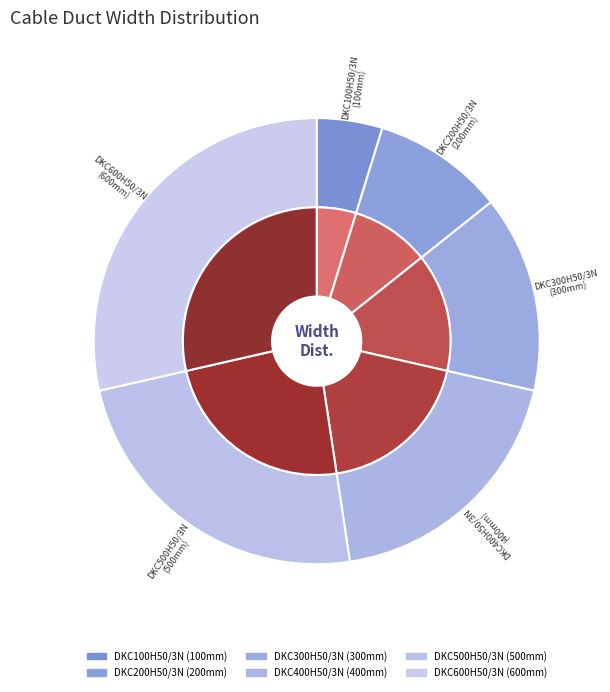

Rank the categories by value from lowest to highest.

DKC100H50/3N, DKC200H50/3N, DKC300H50/3N, DKC400H50/3N, DKC500H50/3N, DKC600H50/3N